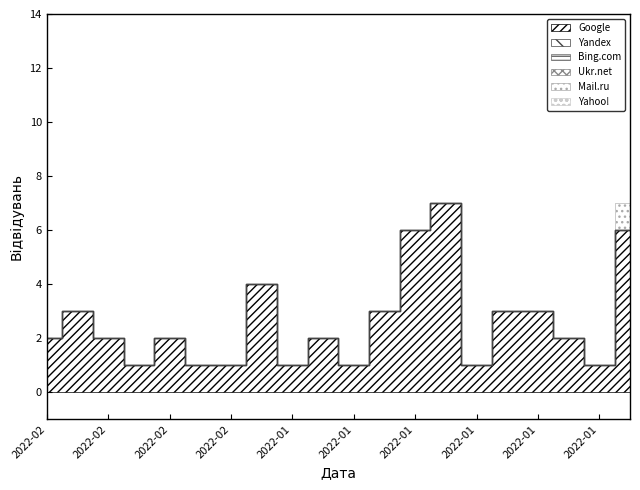

Between 2022-02-01 and 2022-01-26, which is larger?

2022-01-26